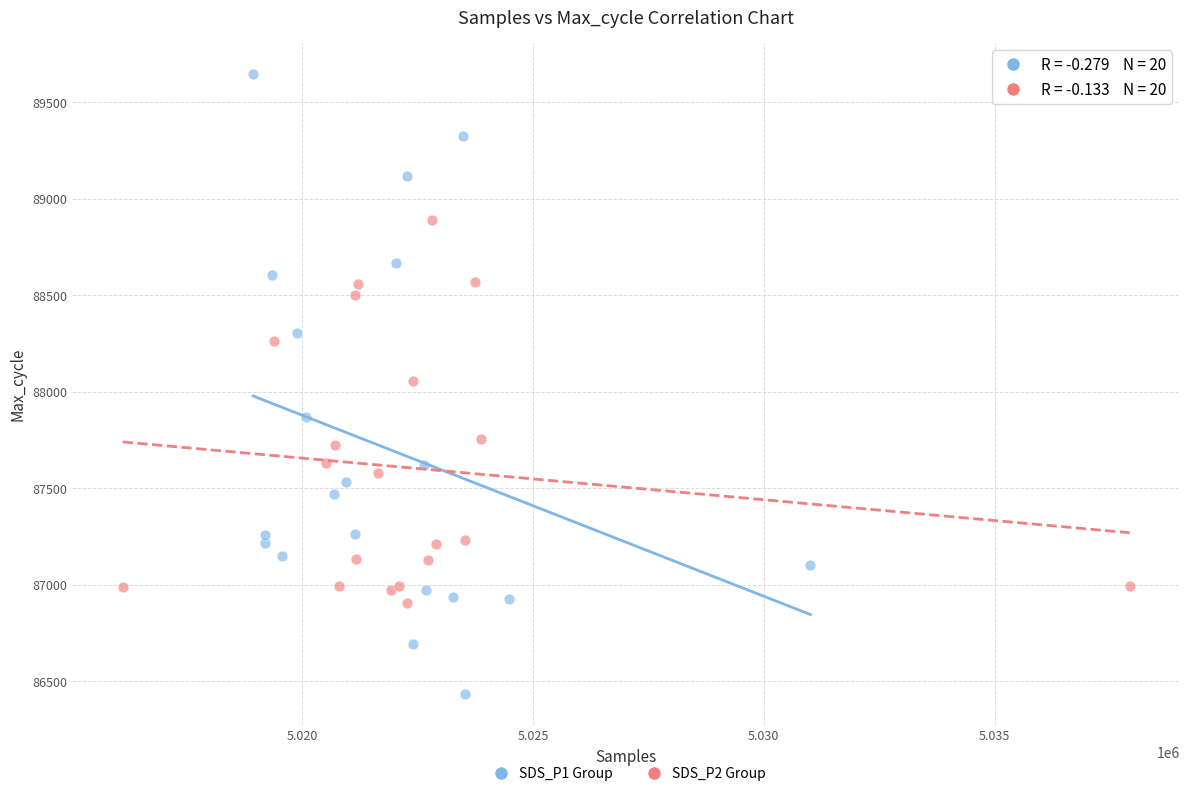

Which series contains the lowest Y value?

SDS_P1 Group